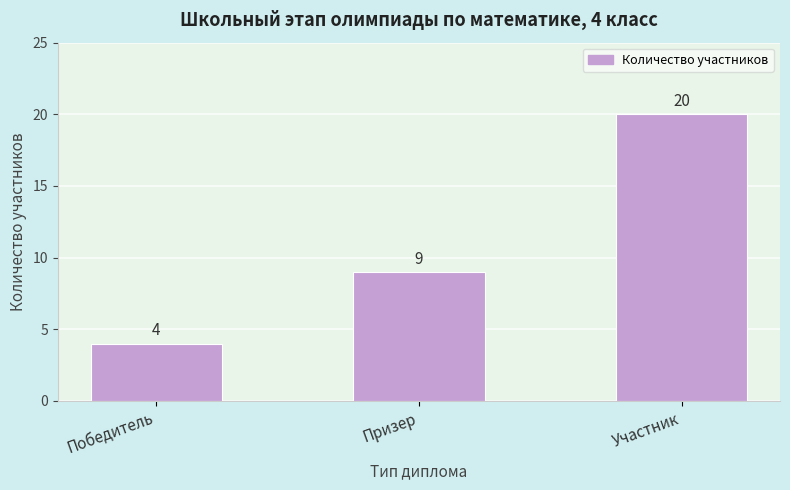

What is the label of the 2nd bar from the left?

Призер